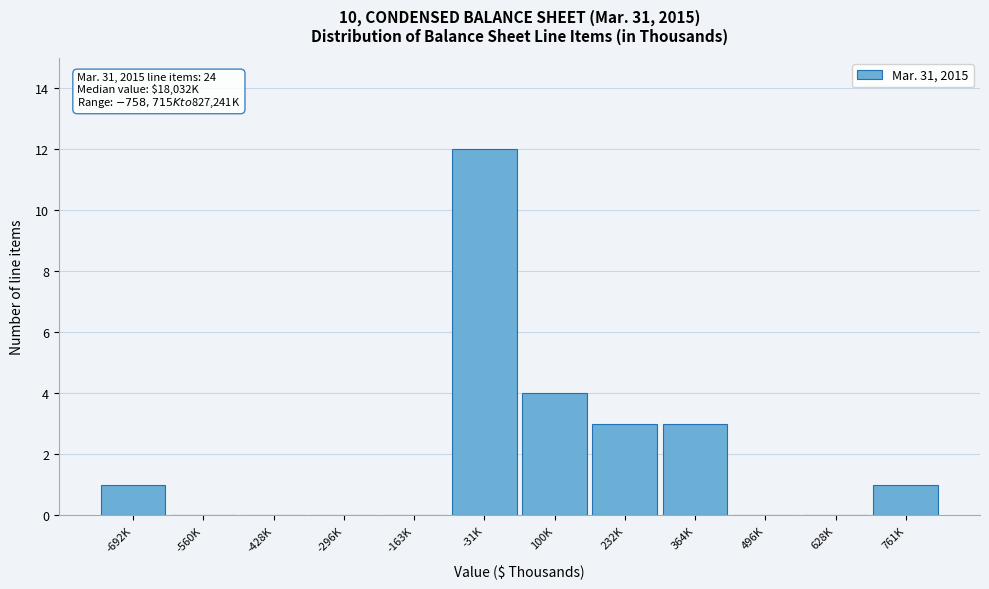

Reading left to right, transcribe all the data shown in this chart.

-692K=1	-560K=0	-428K=0	-296K=0	-163K=0	-31K=12	100K=4	232K=3	364K=3	496K=0	628K=0	761K=1